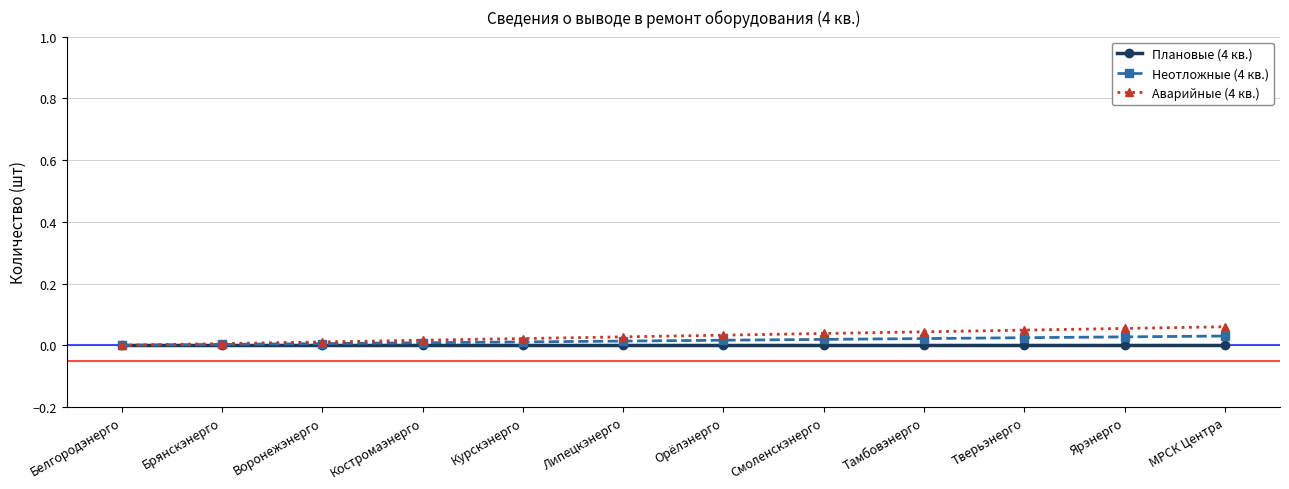

True or false: Плановые (4 кв.) and Неотложные (4 кв.) intersect in this chart.

False